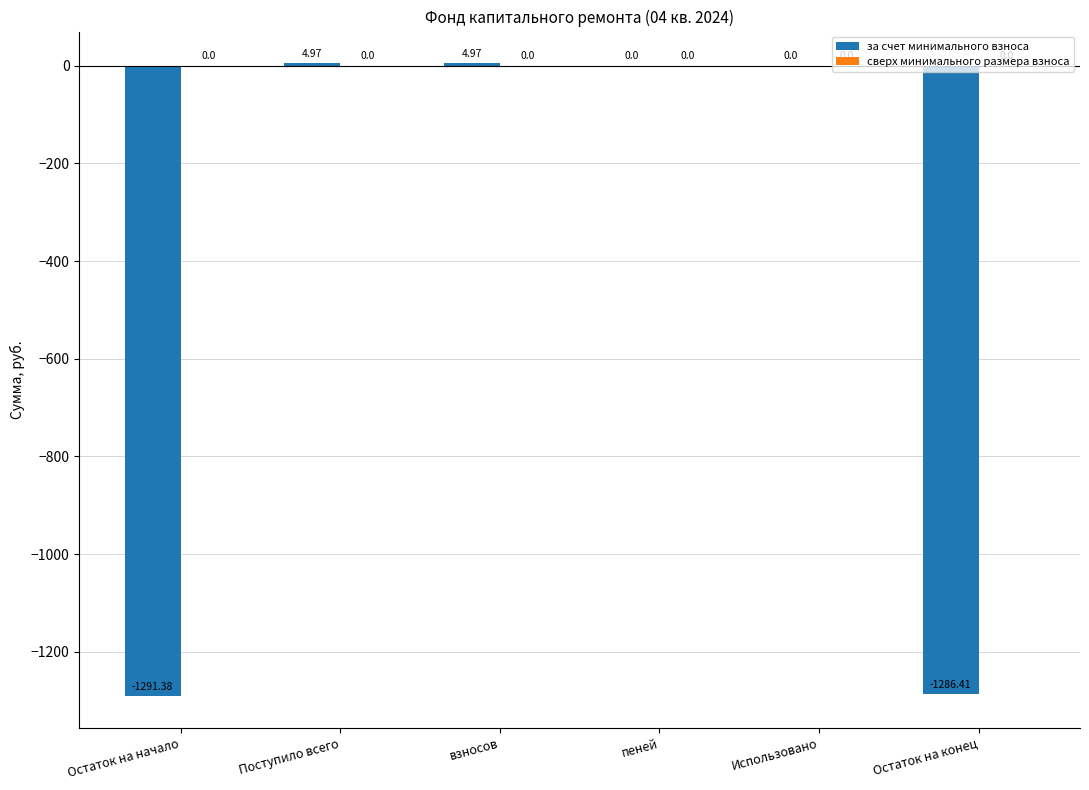

What is the sum of the values at пеней and Остаток на начало?

-1291.4